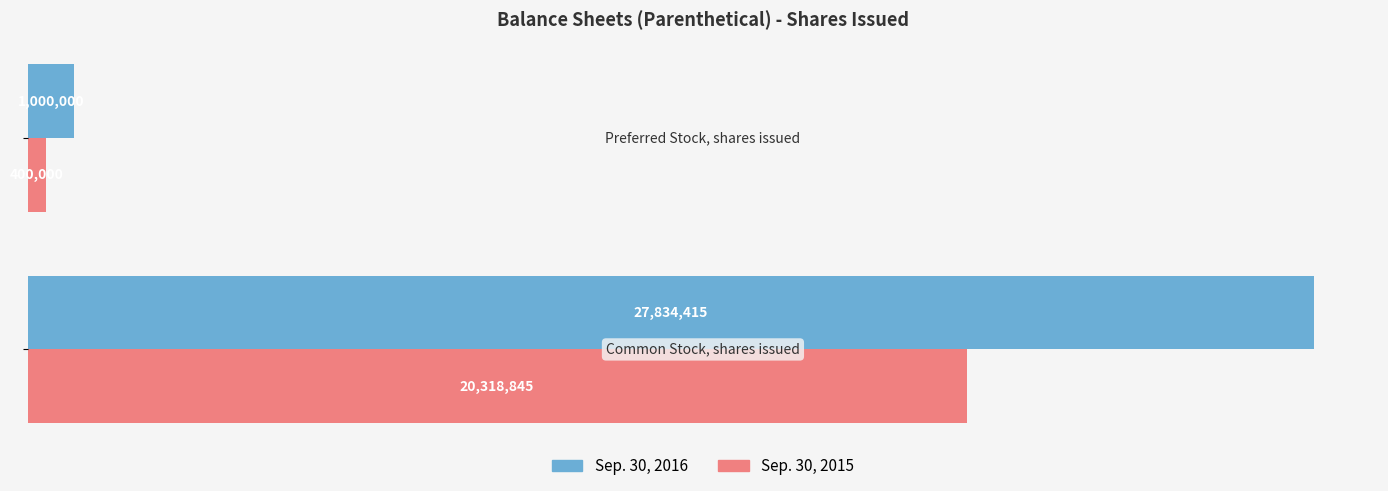

List the series in order of their peak value, lowest first.

Sep. 30, 2015, Sep. 30, 2016